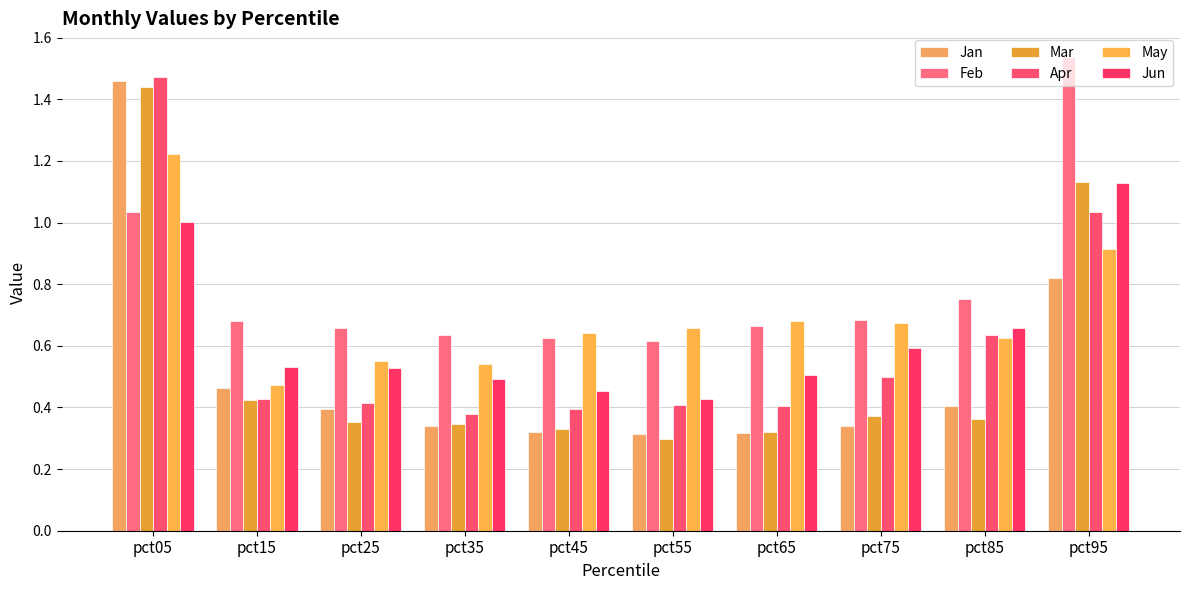

List the series in order of their peak value, lowest first.

Jun, May, Mar, Jan, Apr, Feb